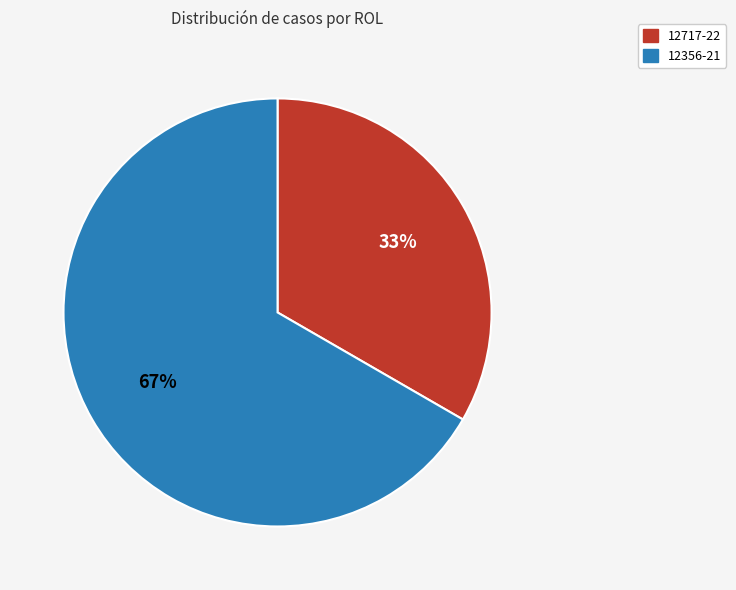

Which category accounts for the majority?

12356-21